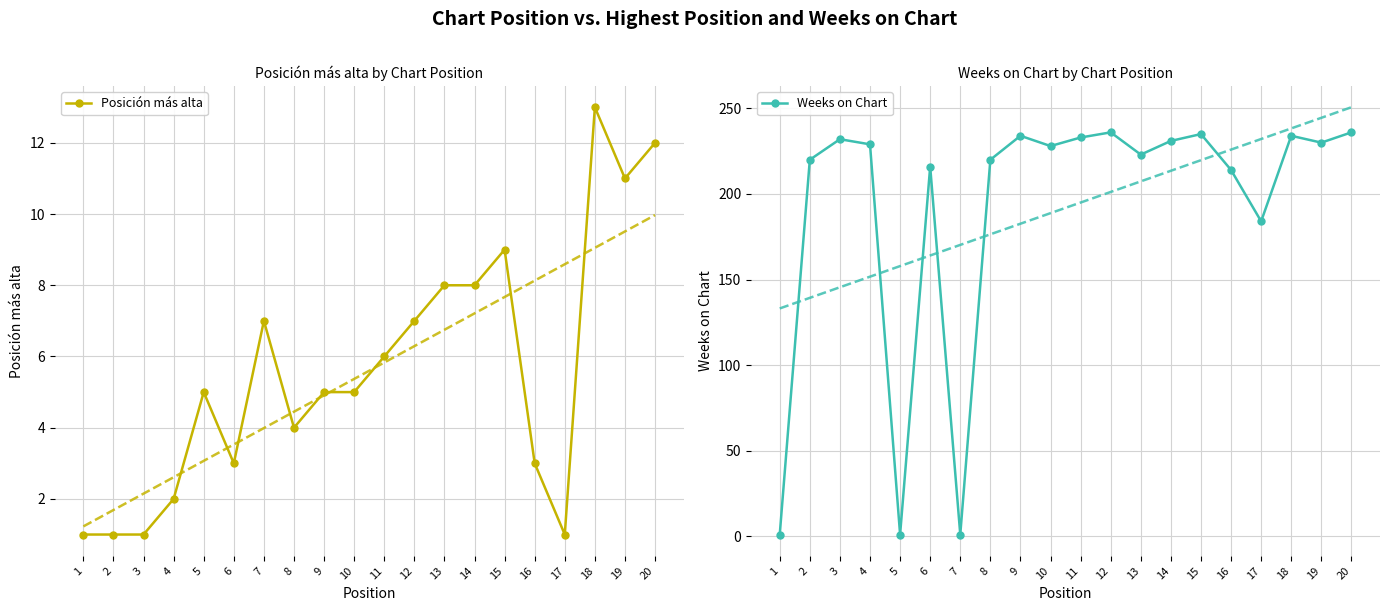

Where do Weeks on Chart and Posición más alta first cross each other?

4 and 5